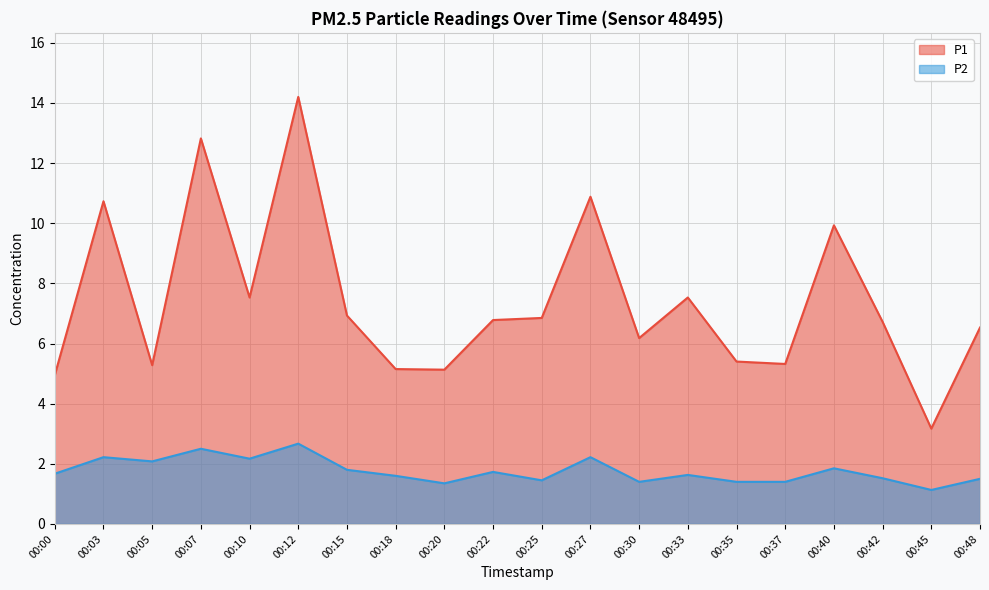

Which category has the lowest value across all series?

00:45